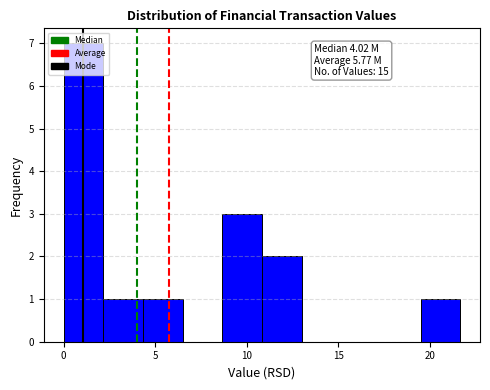

Over which range of the x-axis is the bar tallest?

0.0 to 2.0